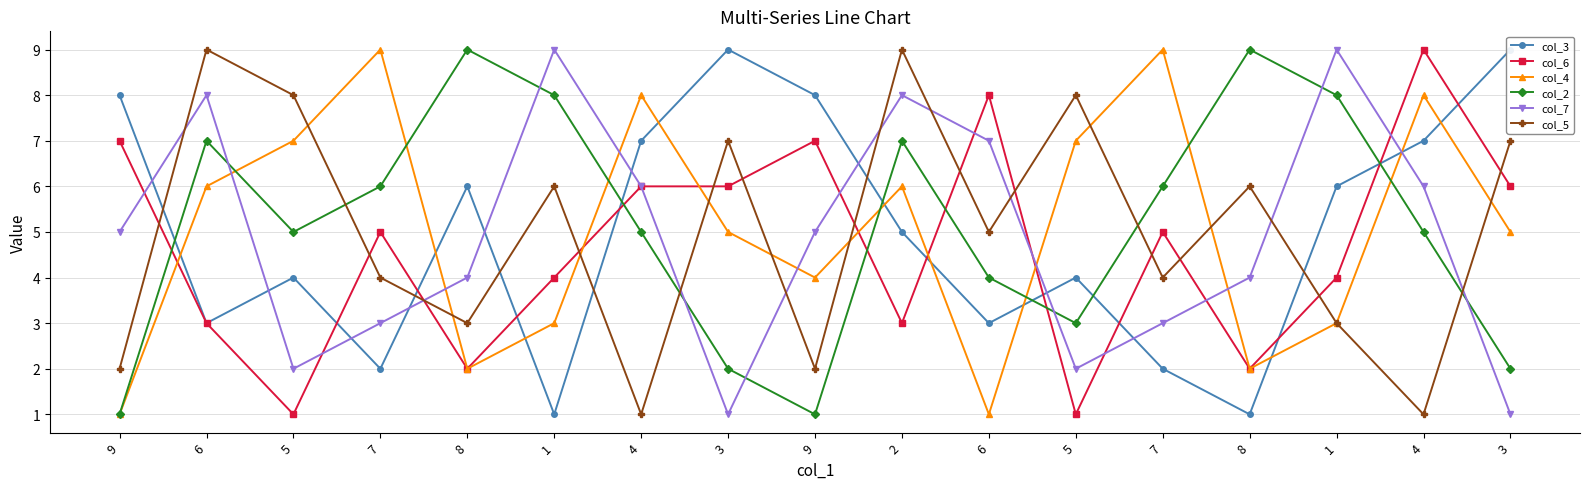

The value of col_3 at 1 is 1. True or false?

True